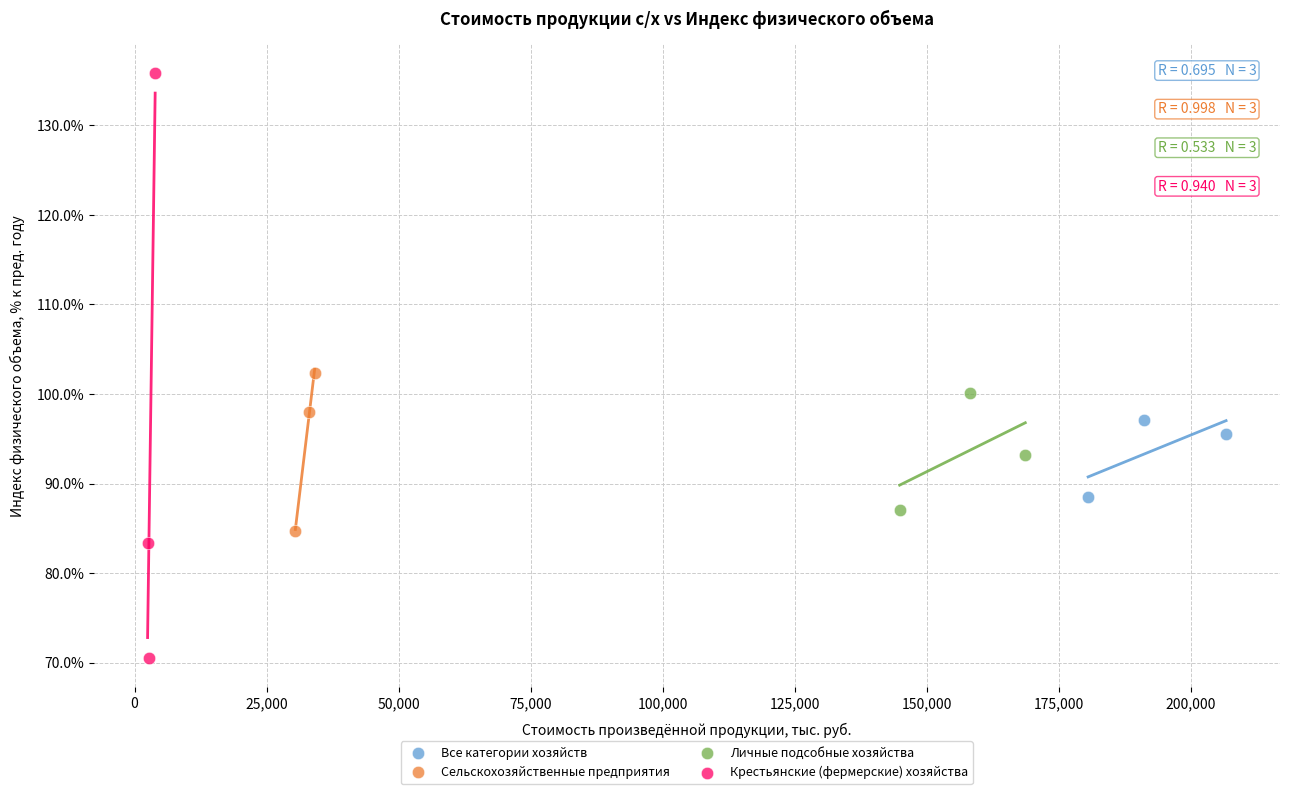

Which series has the largest Y range (max minus min)?

Крестьянские (фермерские) хозяйства